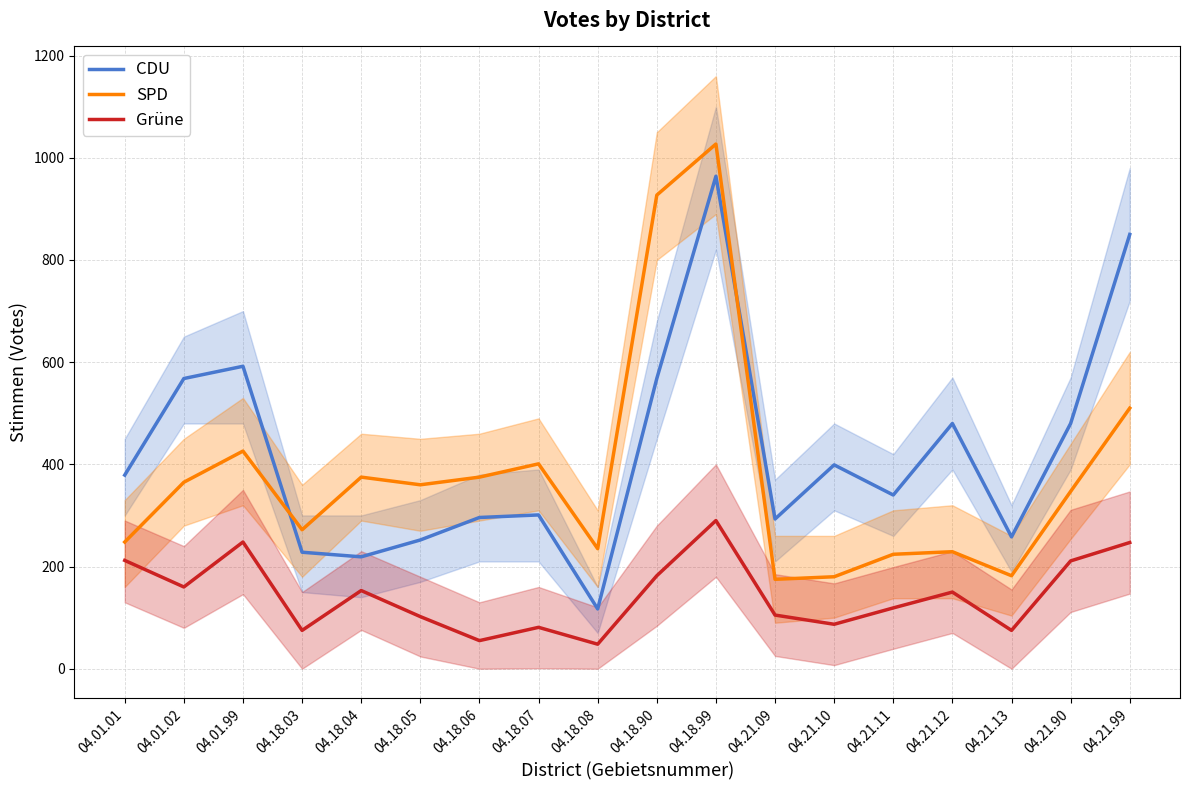

True or false: CDU and Grüne cross at least once.

False